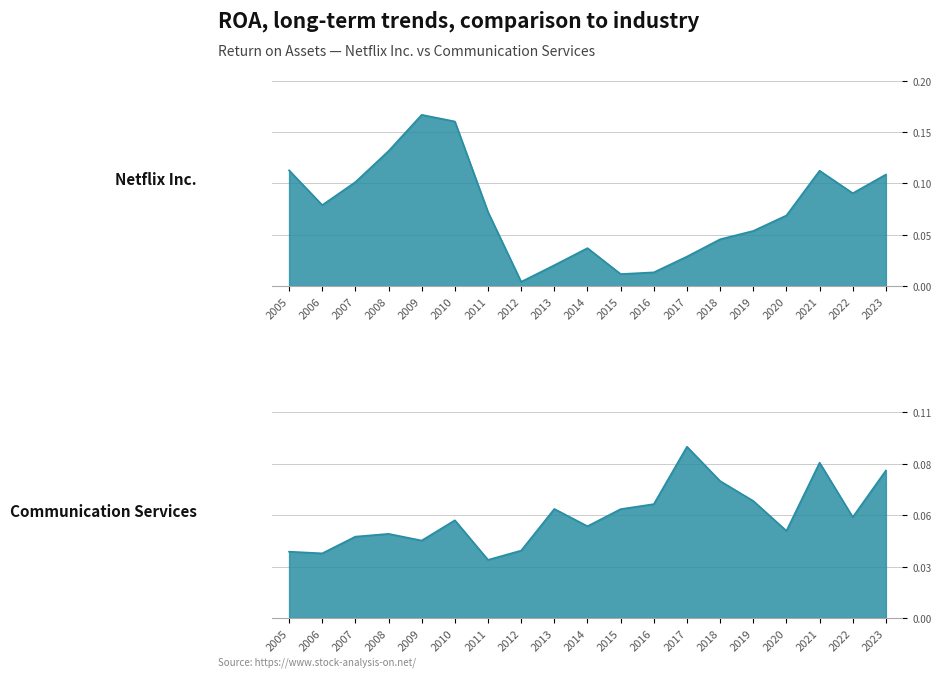

What is the approximate value of Communication Services at 2018?

0.1